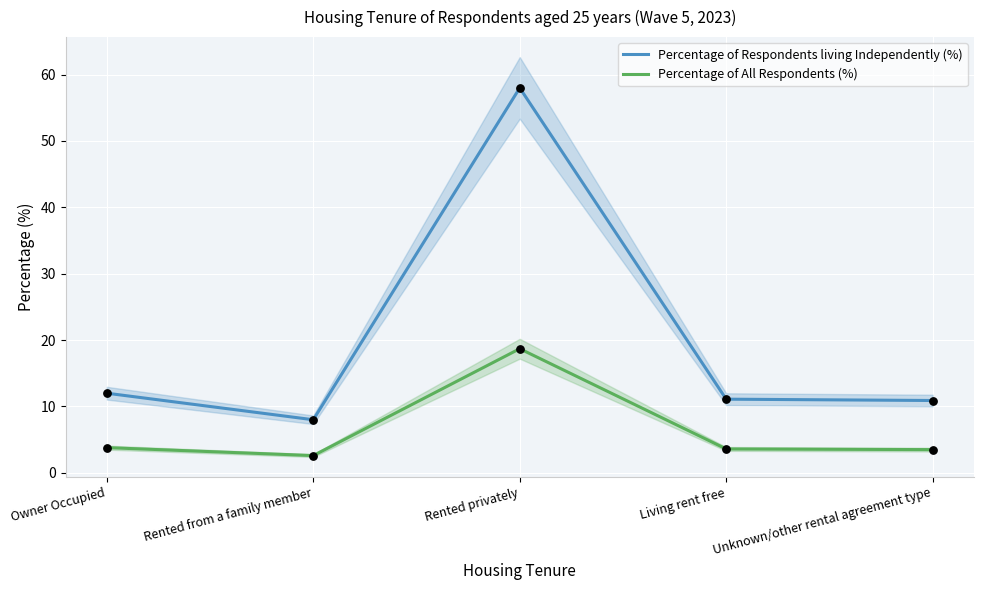

Is the value of Percentage of All Respondents (%) at Unknown/other rental agreement type greater than the value of Percentage of Respondents living Independently (%) at Owner Occupied?

No